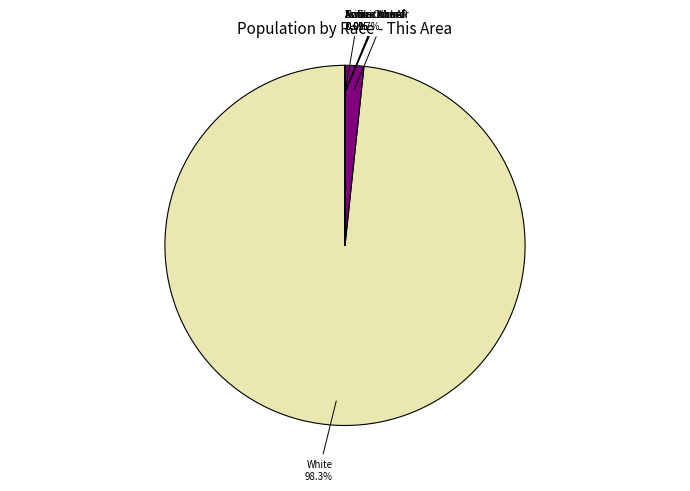

Is there any slice that represents more than half of the pie?

Yes